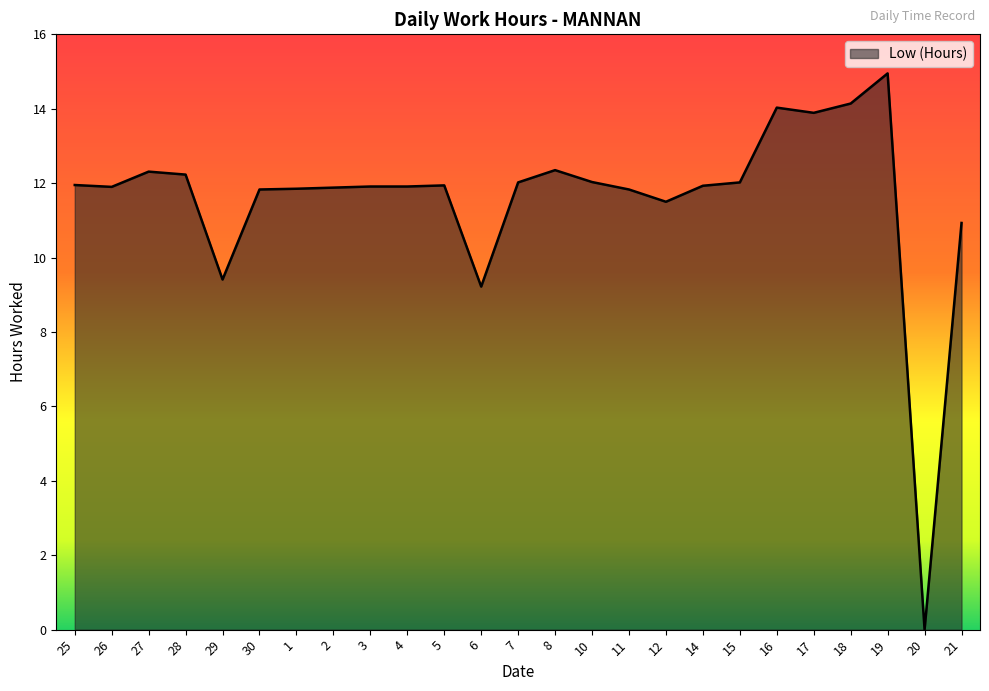

Is it true that the value at 3 is 7.8?

False